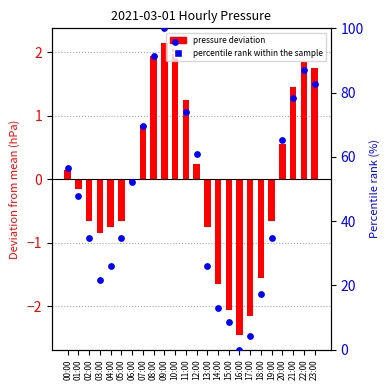

Which series contains the highest Y value?

percentile rank within the sample